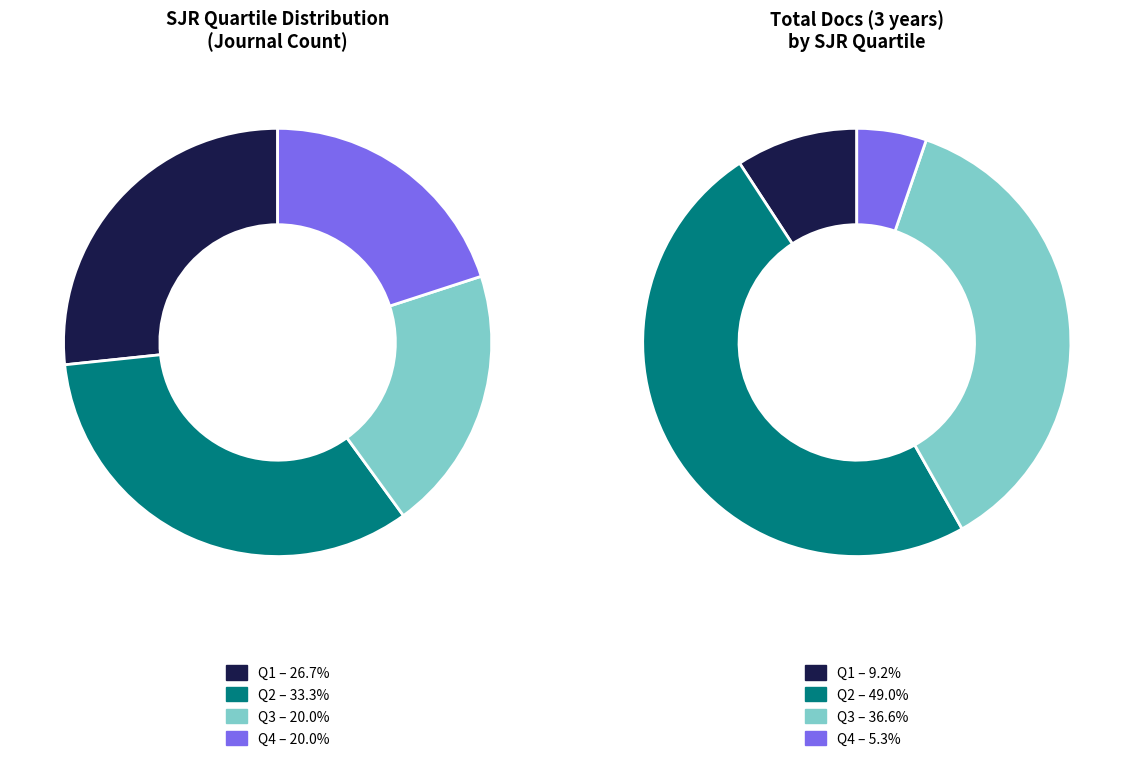

How many slices are in this pie chart?

4